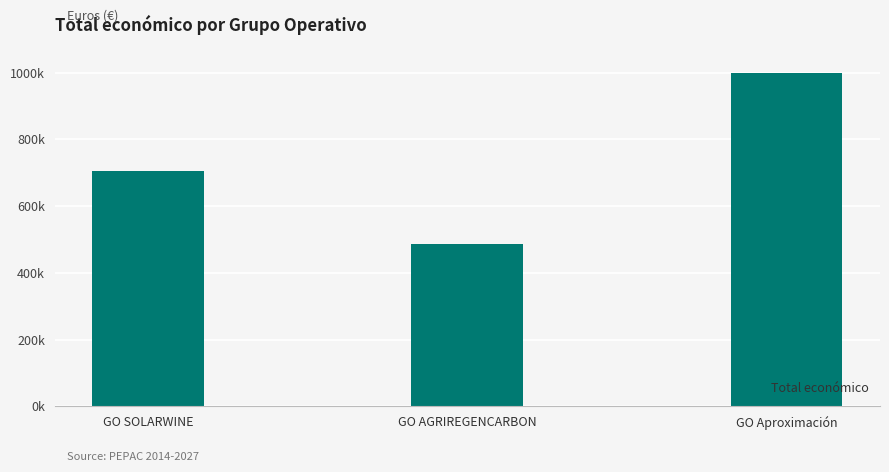

The value at GO AGRIREGENCARBON is 755878. True or false?

False